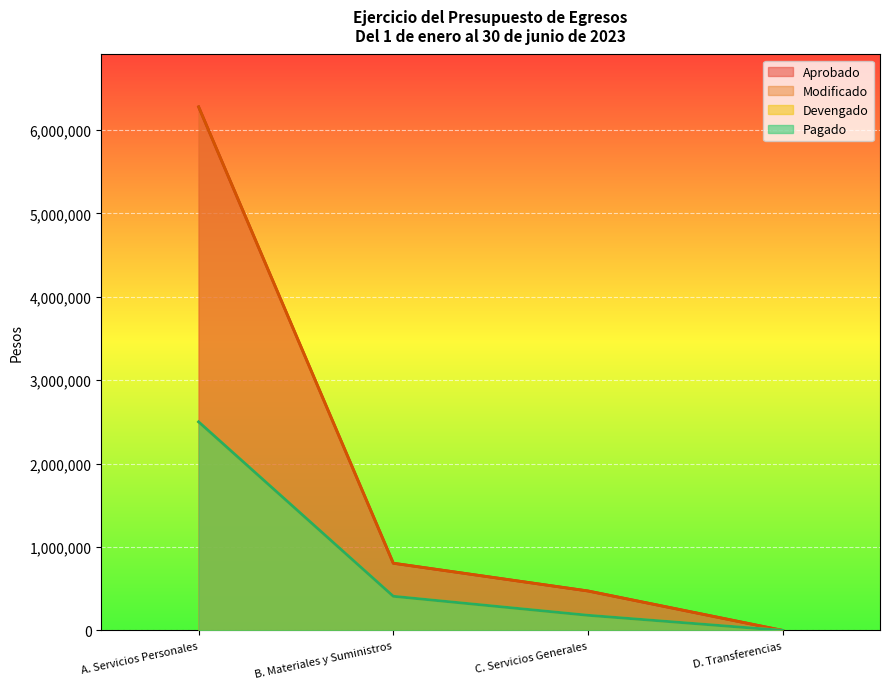

How many data points in Pagado are less than 409352?

2